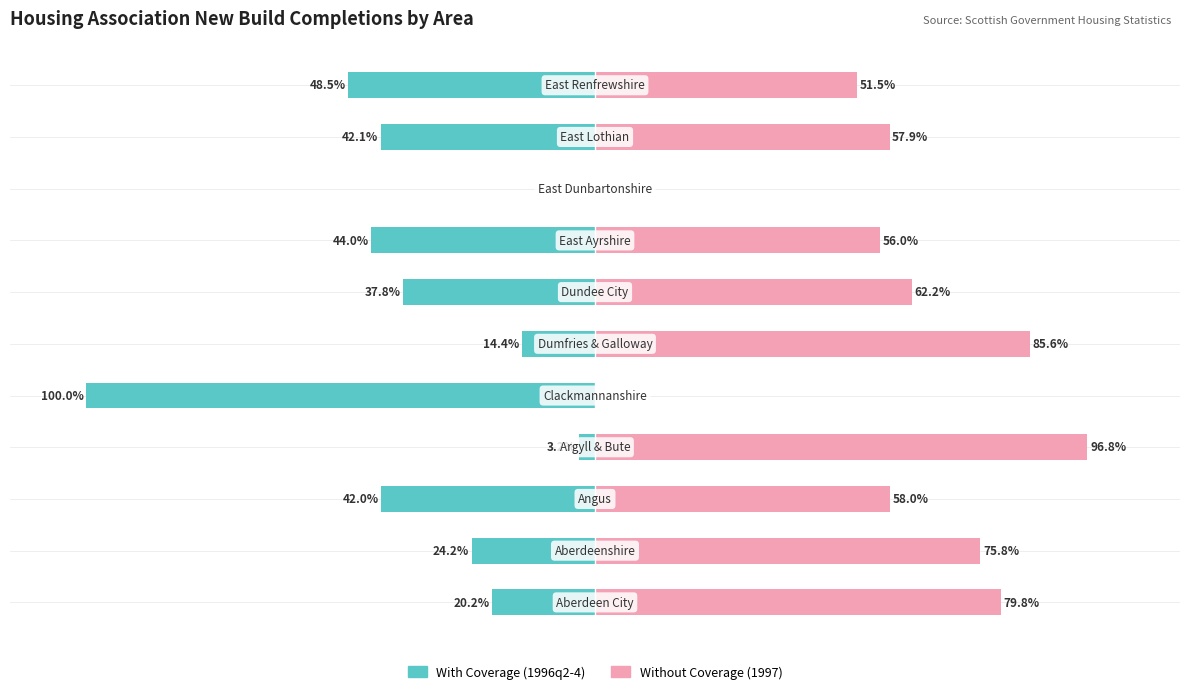

How many groups of bars are there?

11